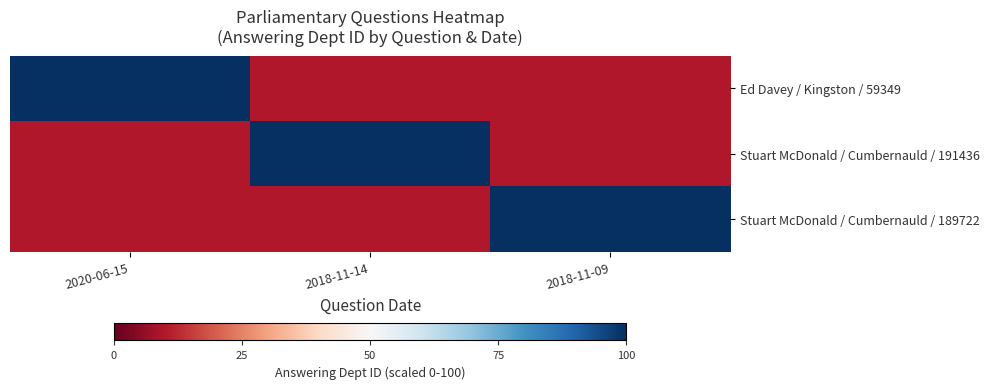

List the series in order of their peak value, highest first.

Ed Davey / Kingston / 59349, Stuart McDonald / Cumbernauld / 191436, Stuart McDonald / Cumbernauld / 189722